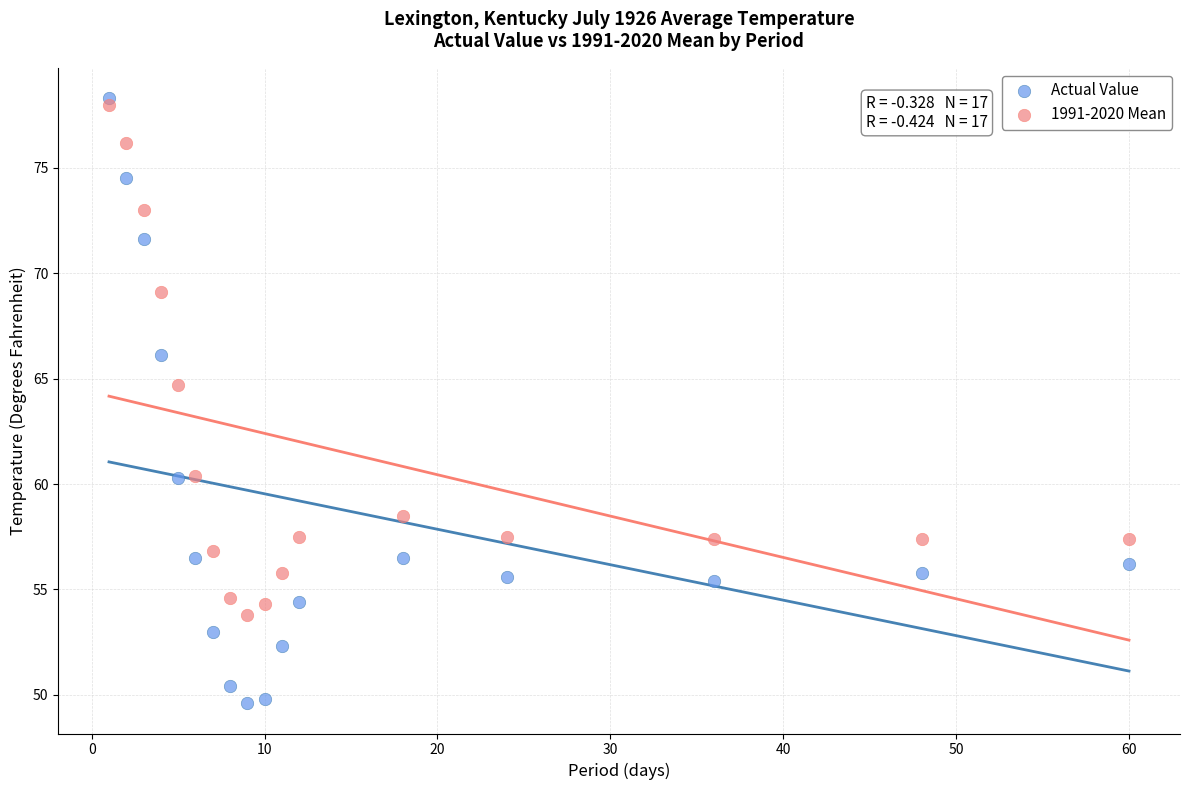

Which series contains the lowest Y value?

Actual Value